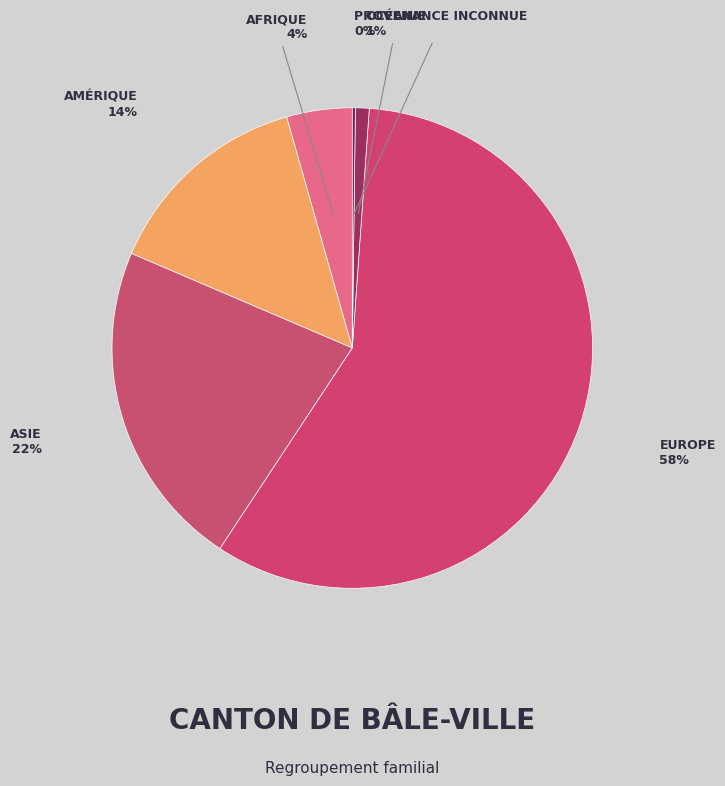

Which category has the biggest portion of the pie?

Europe